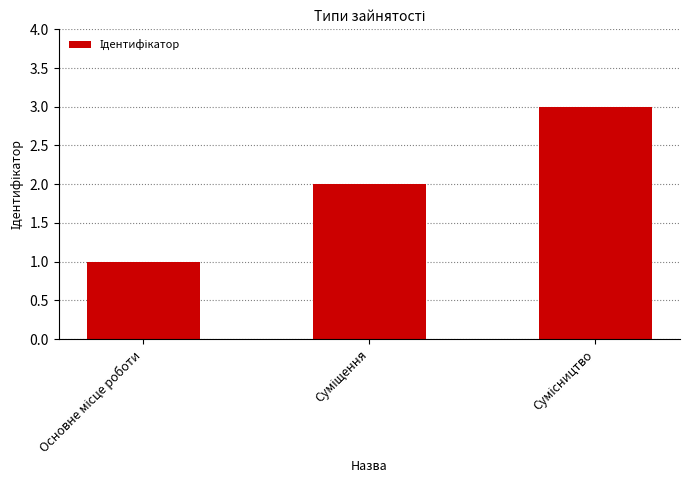

What is the maximum value shown in the chart?

3